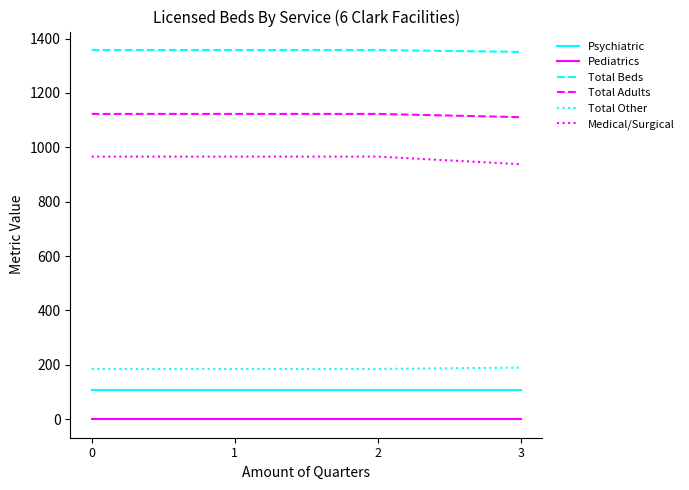

What is the maximum value shown in the chart?

1358